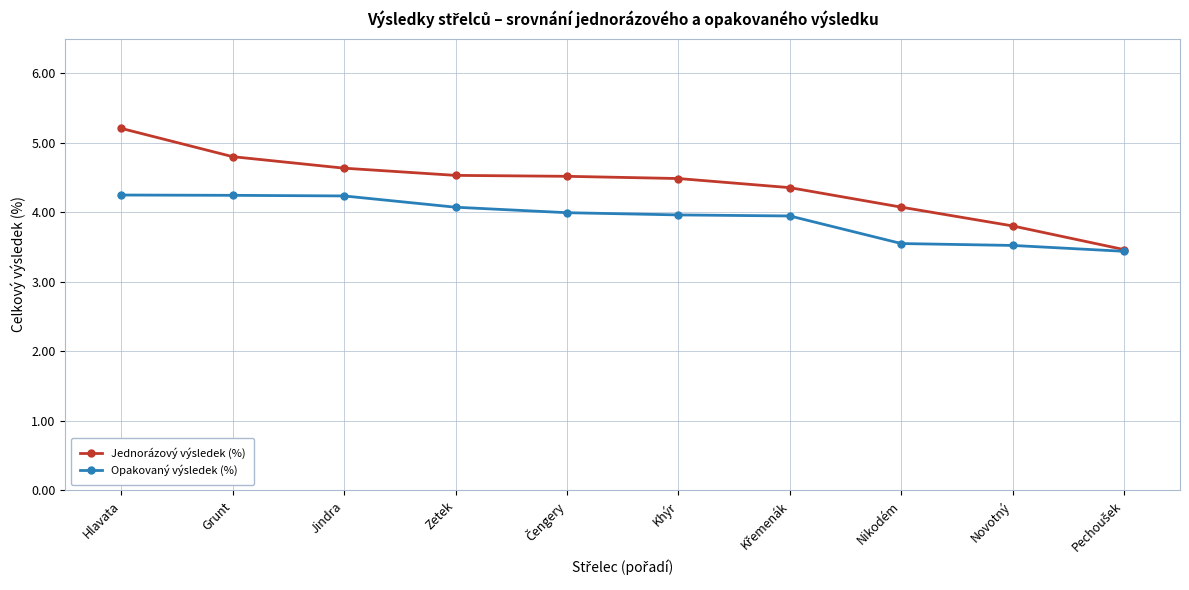

At how many categories does at least one series exceed 4?

8